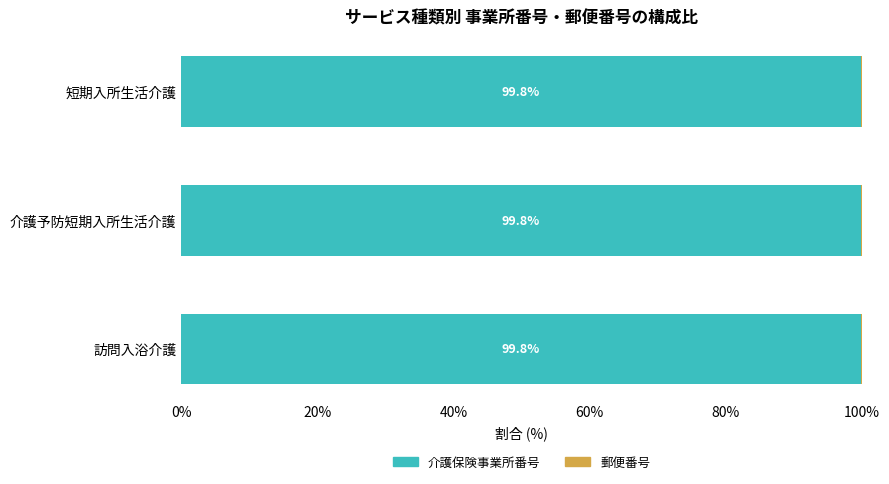

The 介護保険事業所番号 series shows 33.1 at 訪問入浴介護. True or false?

False